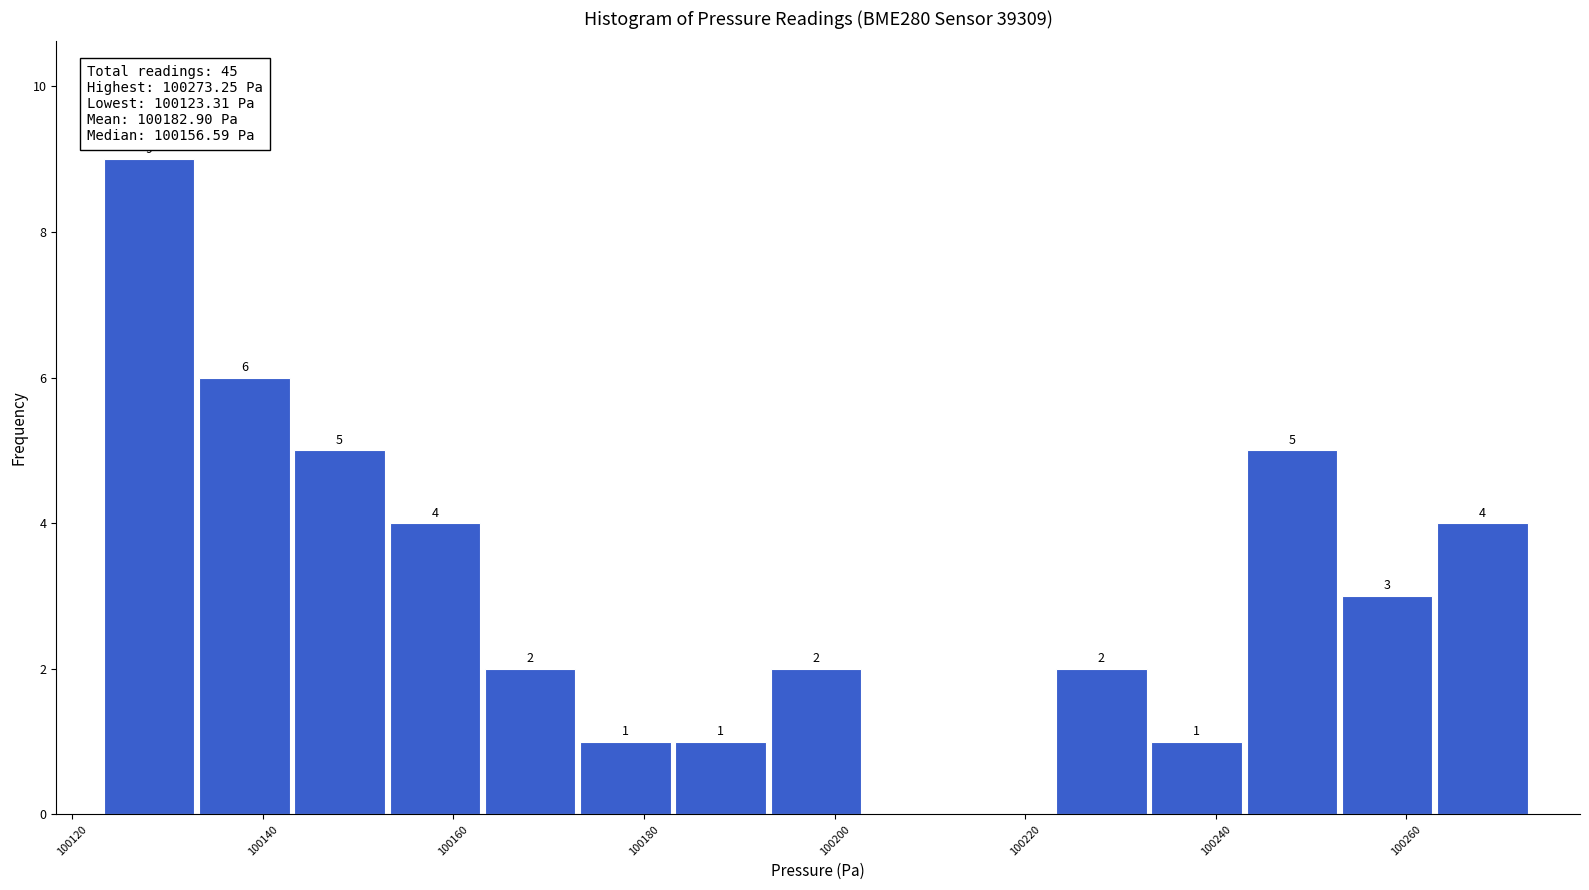

Over which range of the x-axis is the bar tallest?

100124 to 100134